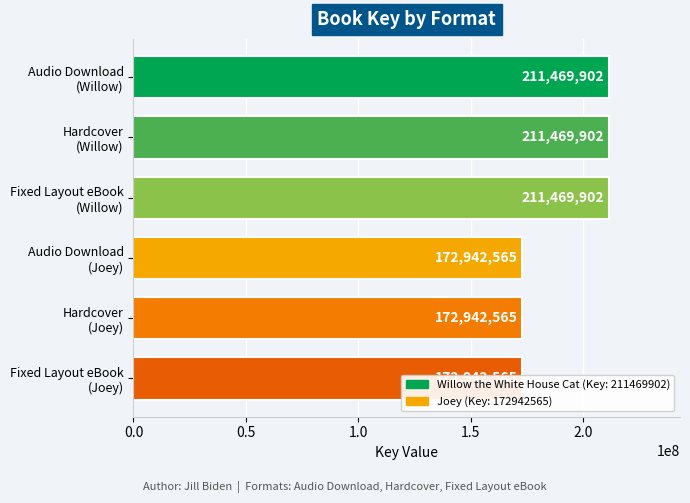

List the labels in order of value, largest first.

Audio Download (Willow), Hardcover (Willow), Fixed Layout eBook (Willow), Audio Download (Joey), Hardcover (Joey), Fixed Layout eBook (Joey)